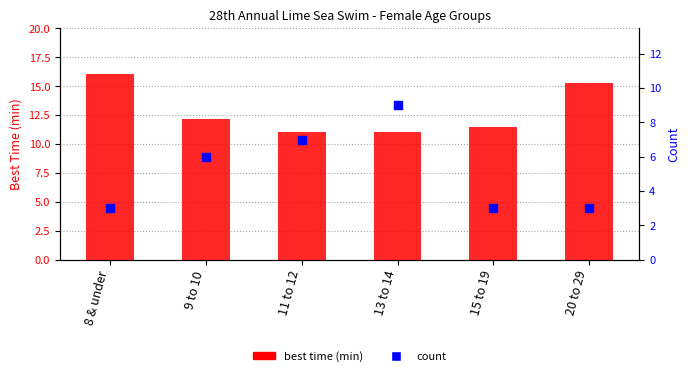

Which series reaches the minimum Y coordinate?

count